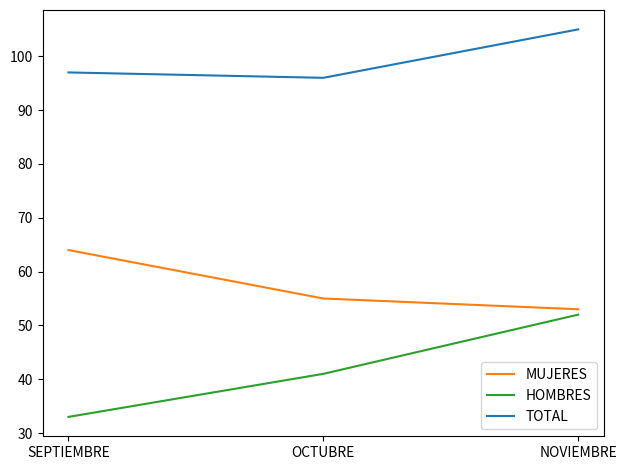

List the series in order of their overall mean, highest first.

TOTAL, MUJERES, HOMBRES